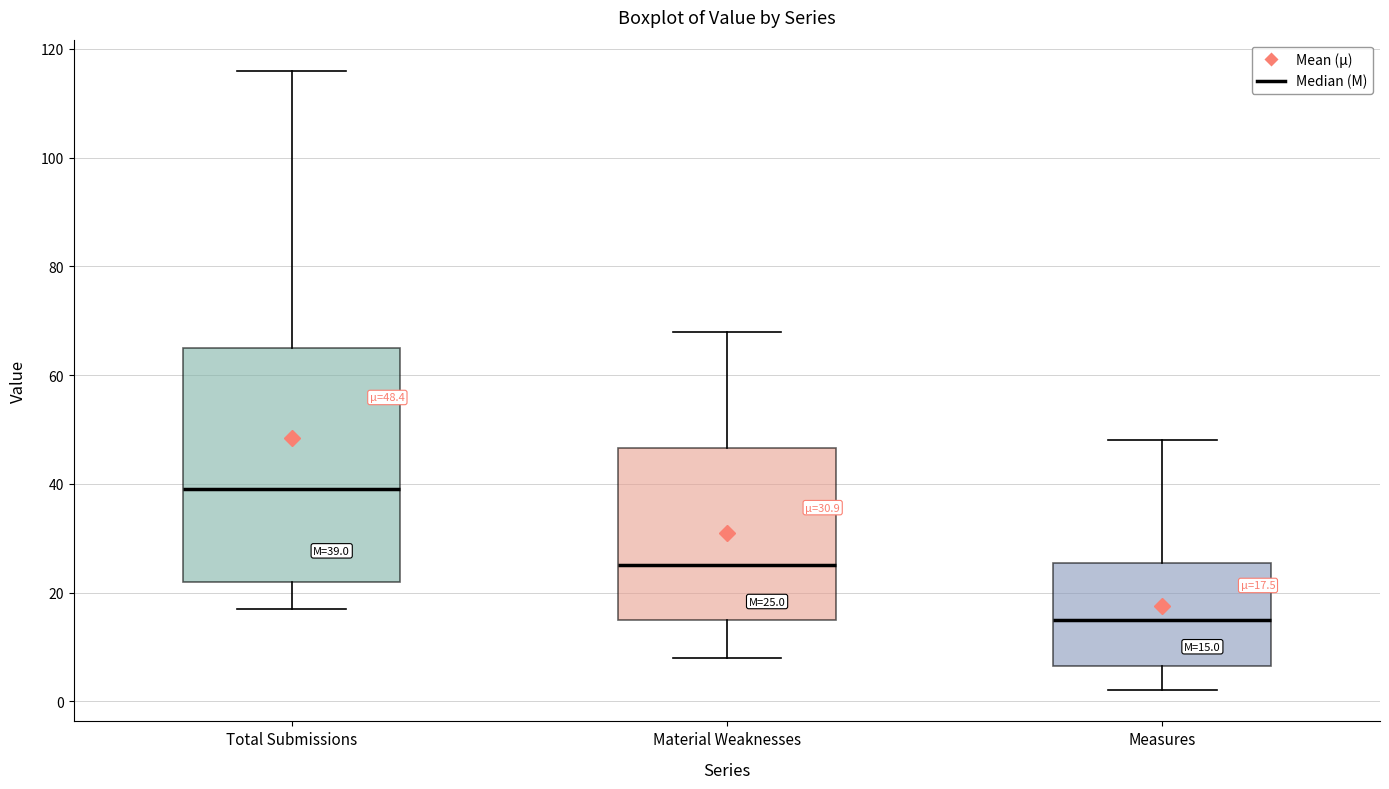

Which box is the tallest, from its lower edge to its upper edge?

Total Submissions